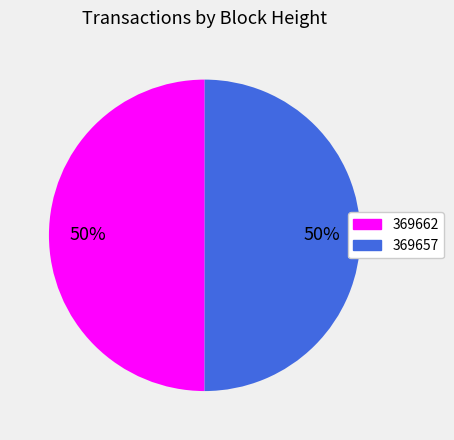

What percentage is the 369662 slice, to the nearest percent?

50%